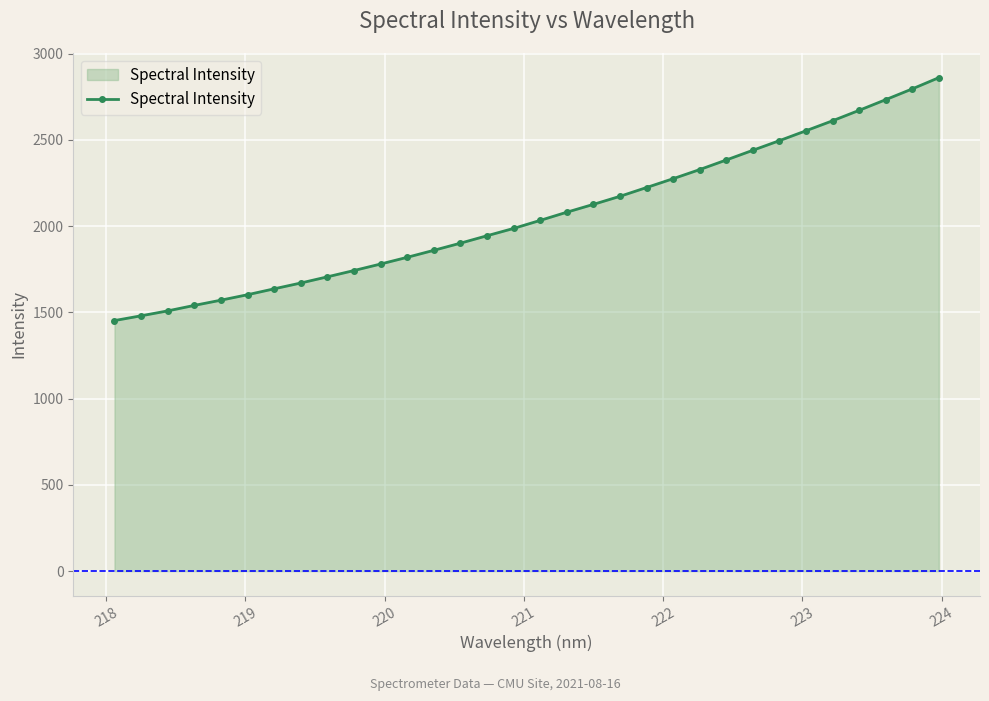

What is the maximum value shown in the chart?

2861.4